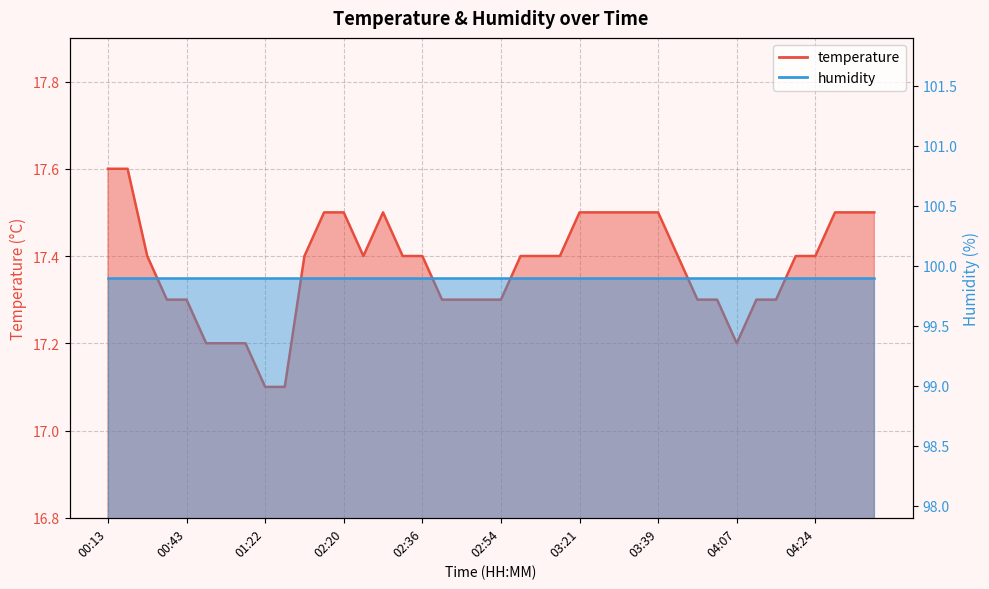

Reading left to right, extract all data points from this chart.

17.6	17.6	17.4	17.3	17.3	17.2	17.2	17.2	17.1	17.1	17.4	17.5	17.5	17.4	17.5	17.4	17.4	17.3	17.3	17.3	17.3	17.4	17.4	17.4	17.5	17.5	17.5	17.5	17.5	17.4	17.3	17.3	17.2	17.3	17.3	17.4	17.4	17.5	17.5	17.5